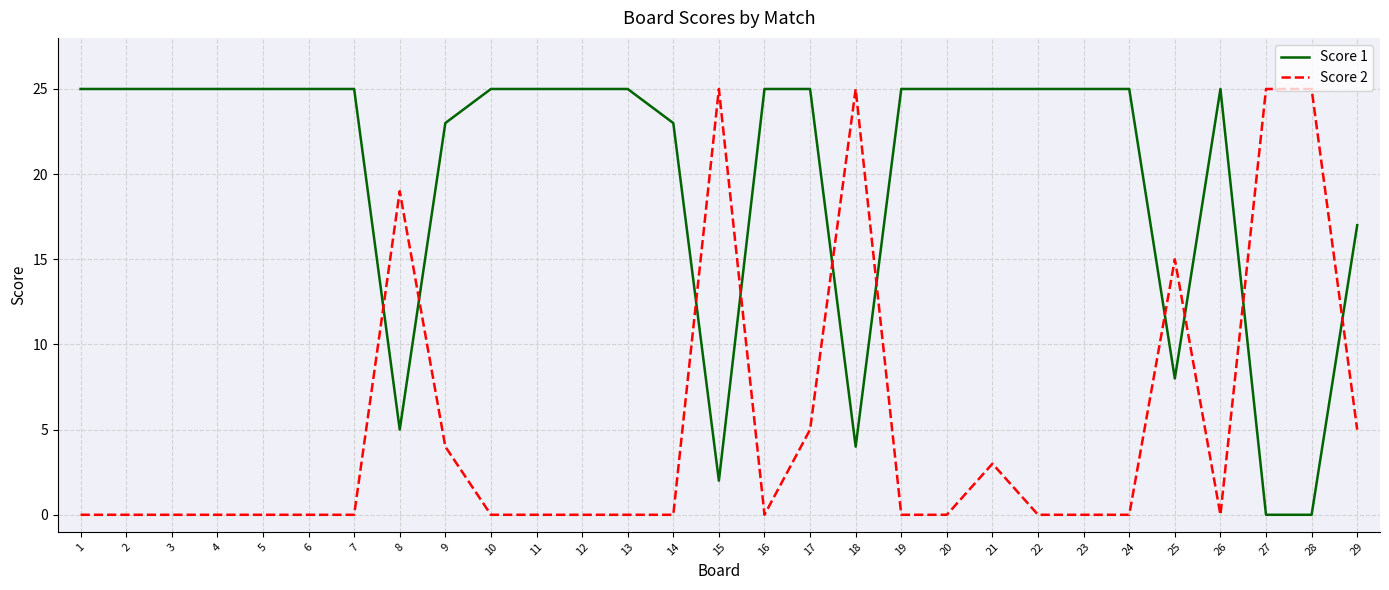

True or false: Score 1 and Score 2 intersect in this chart.

True